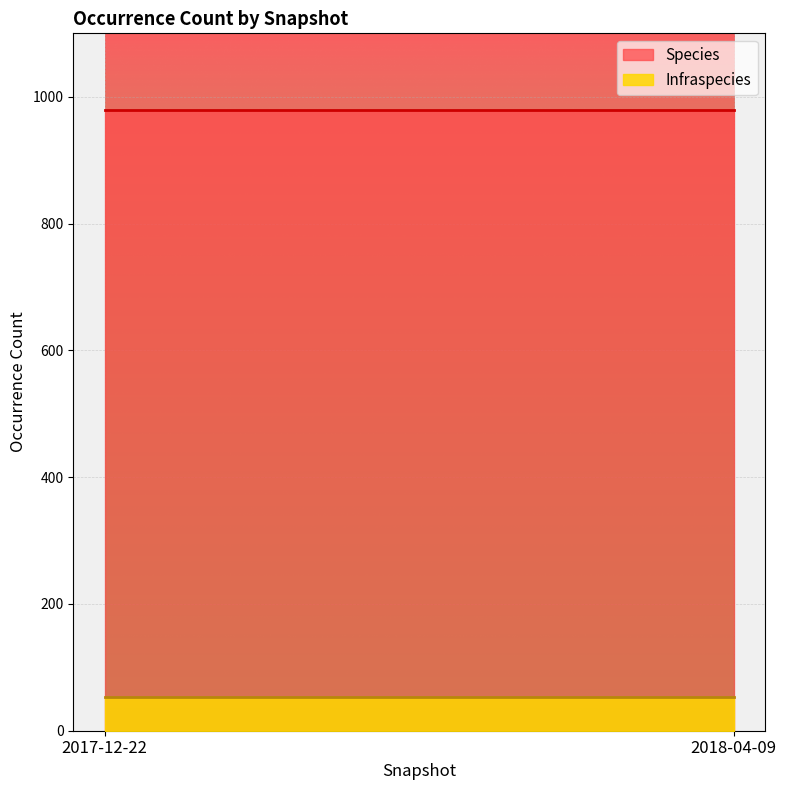

The Species series shows 979 at 2018-04-09. True or false?

True